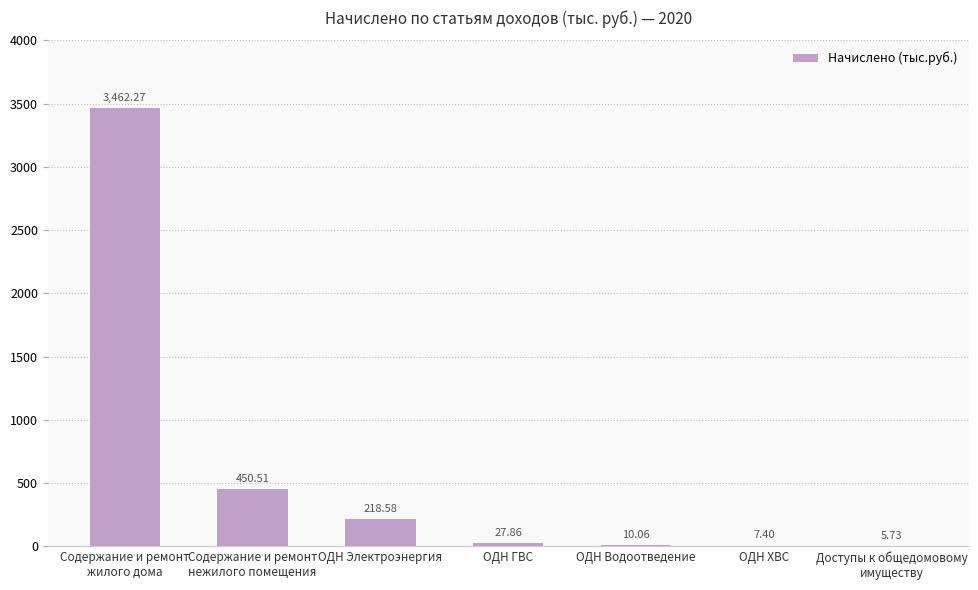

What is the average value?

597.5